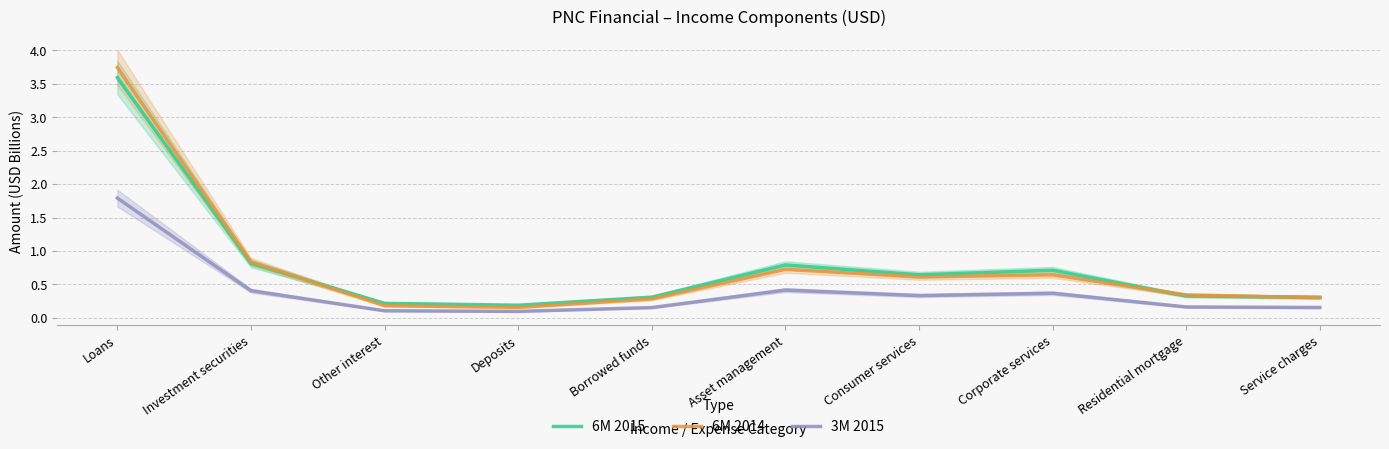

How many lines are shown in the chart?

3